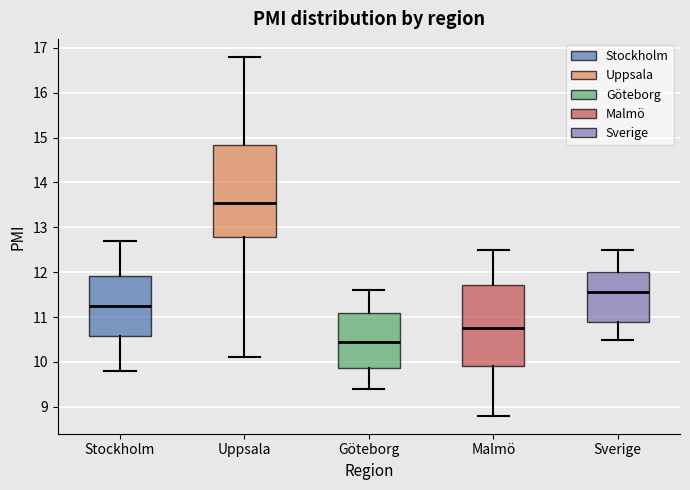

Comparing the boxes themselves (not the whiskers), which one is the tallest?

Uppsala